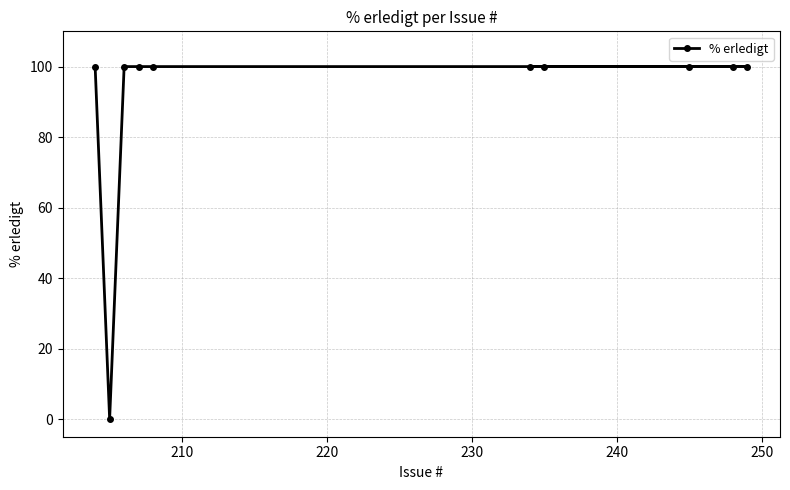

What is the value of the 8th point from the left?

100